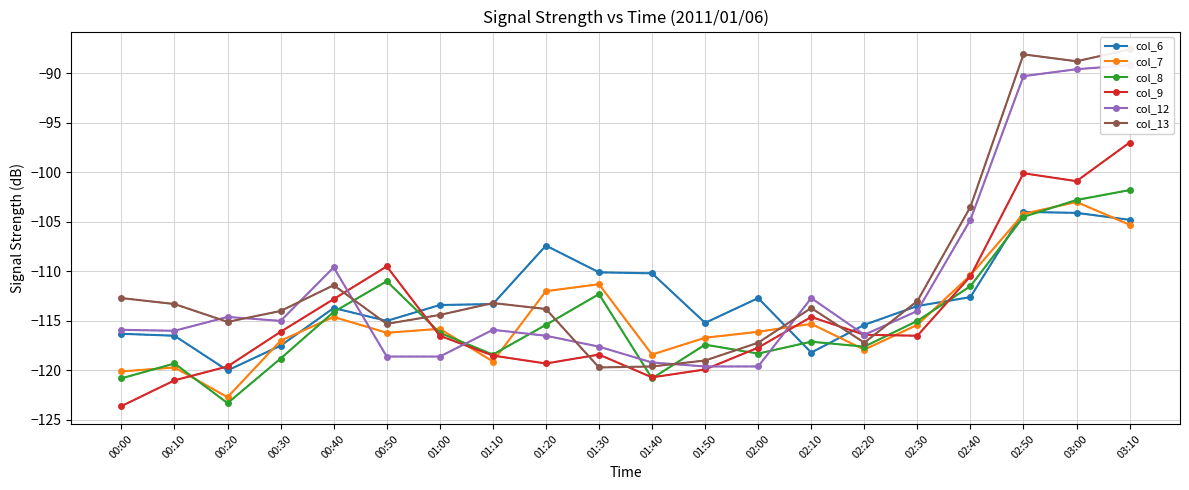

Reading left to right, list all the values displayed in this chart.

col_6: 00:00=-116.3	00:10=-116.5	00:20=-120.0	00:30=-117.5	00:40=-113.7	00:50=-115.0	01:00=-113.4	01:10=-113.3	01:20=-107.4	01:30=-110.1	01:40=-110.2	01:50=-115.2	02:00=-112.7	02:10=-118.2	02:20=-115.4	02:30=-113.5	02:40=-112.6	02:50=-104.0	03:00=-104.1	03:10=-104.8
col_7: 00:00=-120.1	00:10=-119.7	00:20=-122.7	00:30=-117.0	00:40=-114.6	00:50=-116.2	01:00=-115.8	01:10=-119.1	01:20=-112.0	01:30=-111.3	01:40=-118.4	01:50=-116.7	02:00=-116.1	02:10=-115.3	02:20=-117.9	02:30=-115.4	02:40=-110.4	02:50=-104.2	03:00=-103.0	03:10=-105.3
col_8: 00:00=-120.8	00:10=-119.3	00:20=-123.3	00:30=-118.8	00:40=-114.1	00:50=-111.0	01:00=-116.2	01:10=-118.4	01:20=-115.4	01:30=-112.3	01:40=-120.8	01:50=-117.4	02:00=-118.3	02:10=-117.1	02:20=-117.6	02:30=-115.0	02:40=-111.5	02:50=-104.5	03:00=-102.8	03:10=-101.8
col_9: 00:00=-123.6	00:10=-121.0	00:20=-119.6	00:30=-116.1	00:40=-112.8	00:50=-109.5	01:00=-116.5	01:10=-118.5	01:20=-119.3	01:30=-118.4	01:40=-120.7	01:50=-119.9	02:00=-117.7	02:10=-114.6	02:20=-116.4	02:30=-116.5	02:40=-110.5	02:50=-100.1	03:00=-100.9	03:10=-97.0
col_12: 00:00=-115.9	00:10=-116.0	00:20=-114.6	00:30=-115.0	00:40=-109.6	00:50=-118.6	01:00=-118.6	01:10=-115.9	01:20=-116.5	01:30=-117.6	01:40=-119.2	01:50=-119.6	02:00=-119.6	02:10=-112.7	02:20=-116.4	02:30=-114.0	02:40=-104.8	02:50=-90.3	03:00=-89.6	03:10=-89.2
col_13: 00:00=-112.7	00:10=-113.3	00:20=-115.1	00:30=-114.0	00:40=-111.4	00:50=-115.3	01:00=-114.4	01:10=-113.2	01:20=-113.8	01:30=-119.7	01:40=-119.6	01:50=-119.0	02:00=-117.2	02:10=-113.7	02:20=-117.2	02:30=-113.0	02:40=-103.5	02:50=-88.1	03:00=-88.8	03:10=-87.6